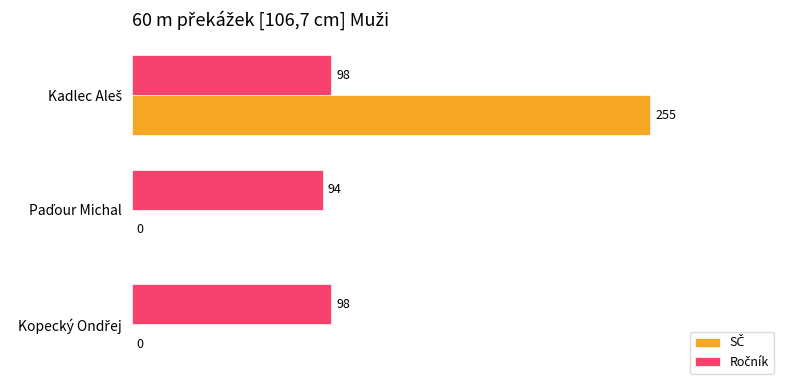

Reading right to left, extract all data points from this chart.

SČ: 255	0	0
Ročník: 98	94	98